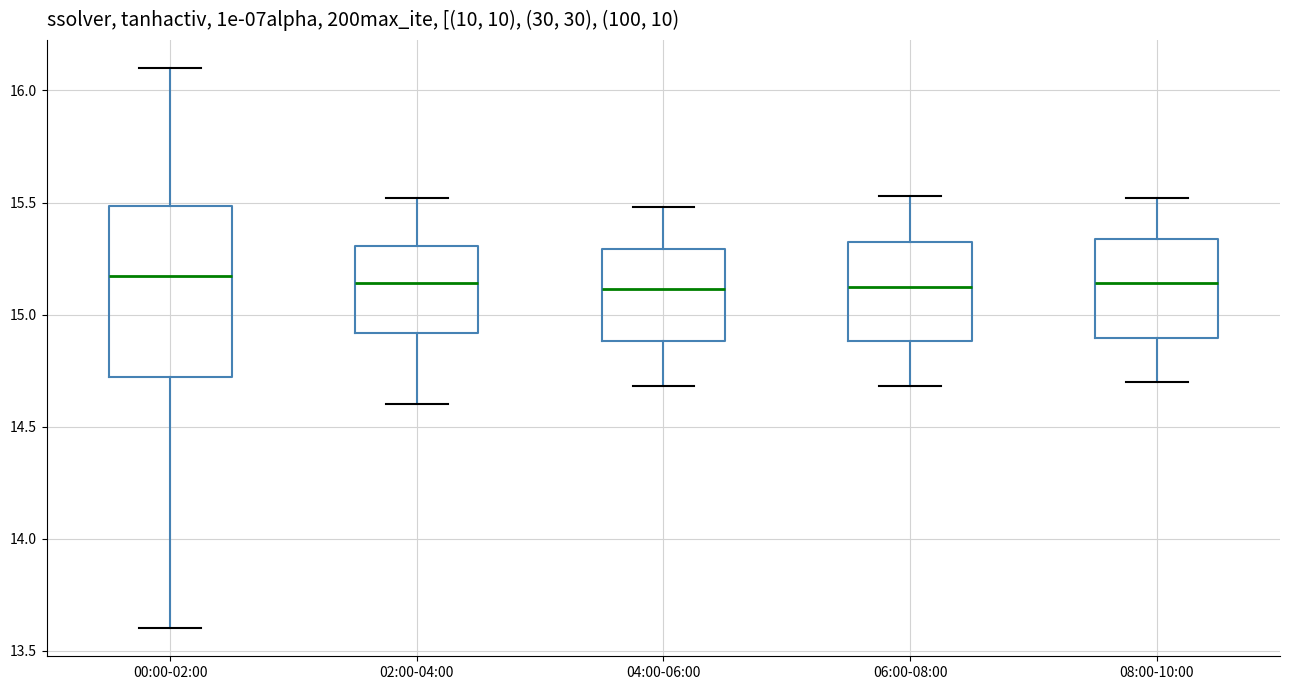

Reading left to right, transcribe this box plot: for each box, give where its median line is, the range the box spans, and where its two whiskers end, as read against the y-axis. The values are not printed on the chart, so give them approximately, as read against the axis.

00:00-02:00: median 15.15, box 14.70 to 15.50, whiskers 13.60 to 16.10
02:00-04:00: median 15.15, box 14.90 to 15.30, whiskers 14.60 to 15.50
04:00-06:00: median 15.10, box 14.90 to 15.30, whiskers 14.70 to 15.50
06:00-08:00: median 15.15, box 14.90 to 15.30, whiskers 14.70 to 15.55
08:00-10:00: median 15.15, box 14.90 to 15.35, whiskers 14.70 to 15.50